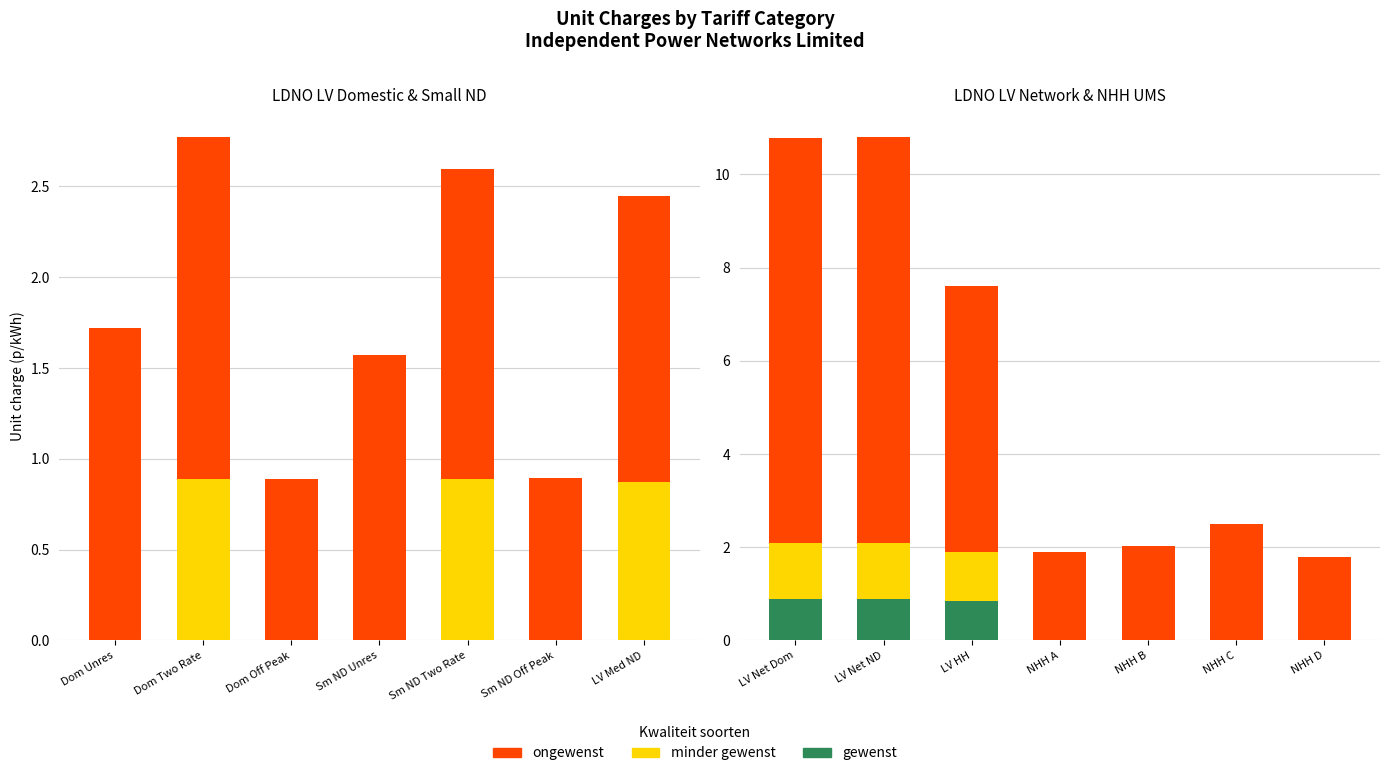

At LV Net ND, list the series in order from largest to smallest.

ongewenst, minder gewenst, gewenst